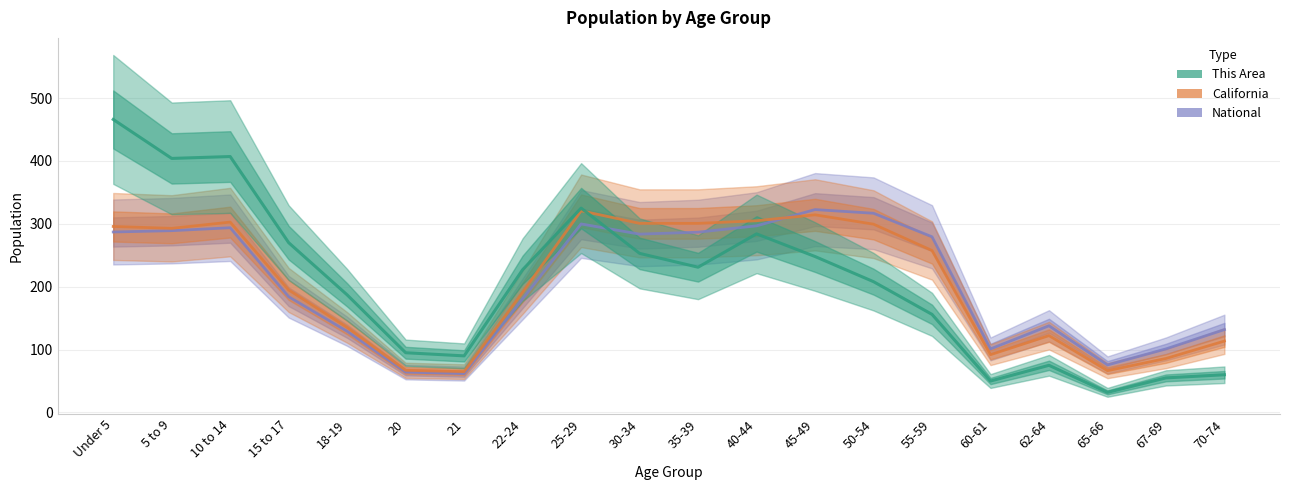

At which label does National first exceed 279?

Under 5